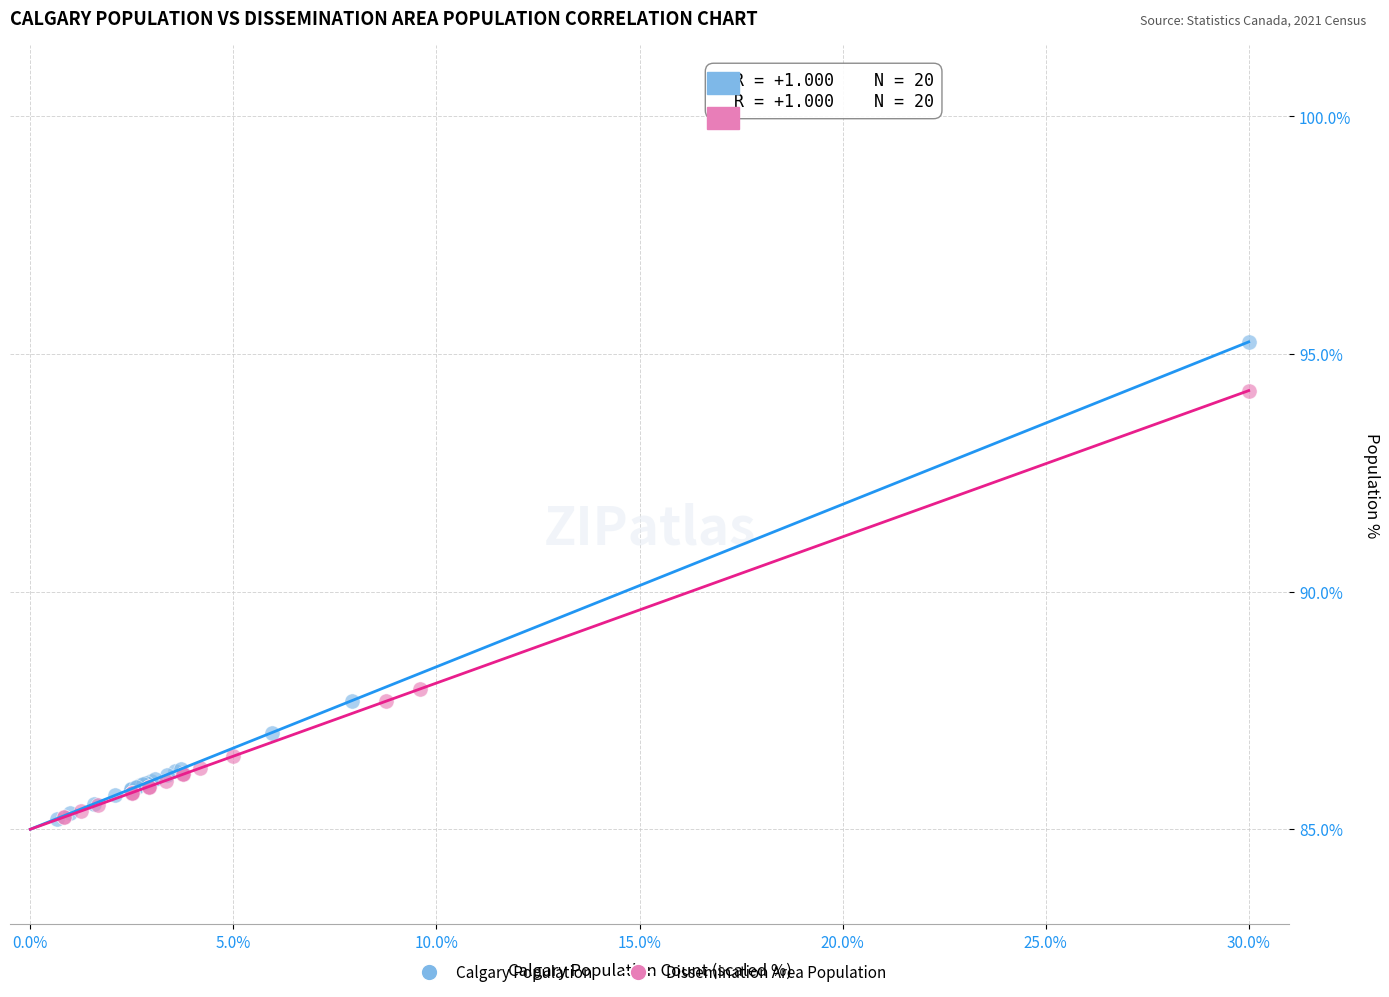

Which series has the widest spread of Y values?

Calgary Population